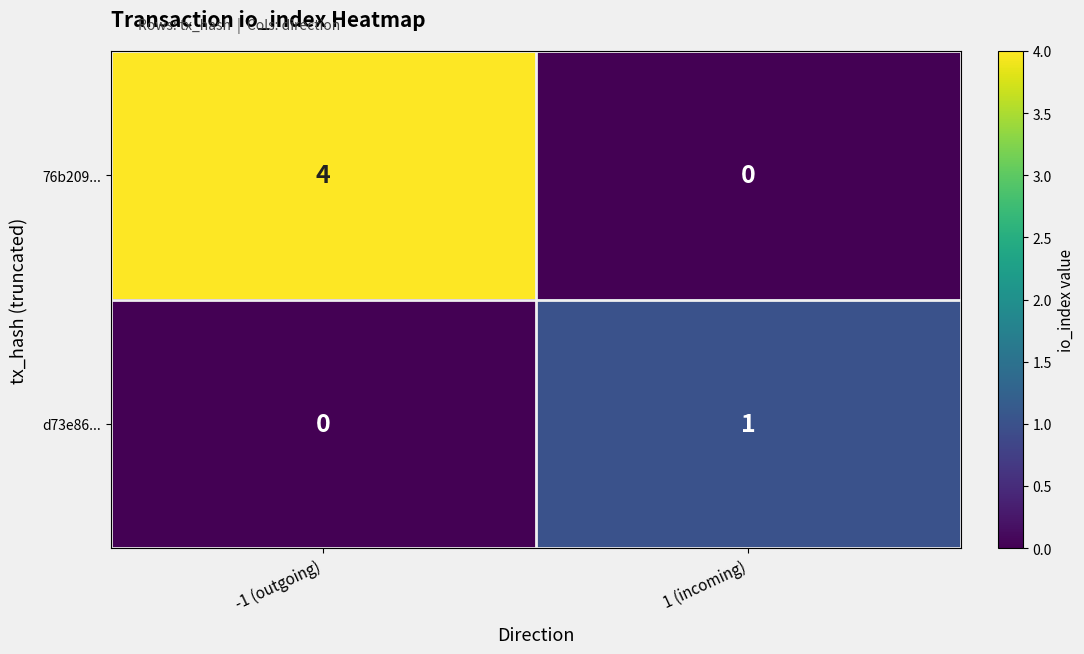

List the series in order of their overall mean, lowest first.

d73e86..., 76b209...